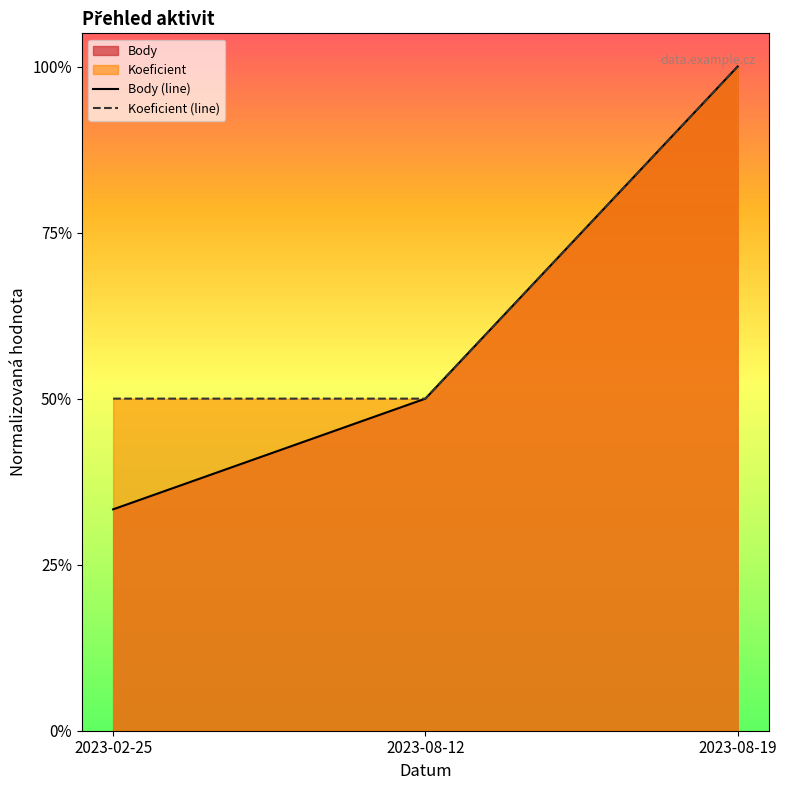

Reading left to right, transcribe all the data shown in this chart.

Body (line): 2023-02-25=0.3	2023-08-12=0.5	2023-08-19=1.0
Koeficient (line): 2023-02-25=0.5	2023-08-12=0.5	2023-08-19=1.0